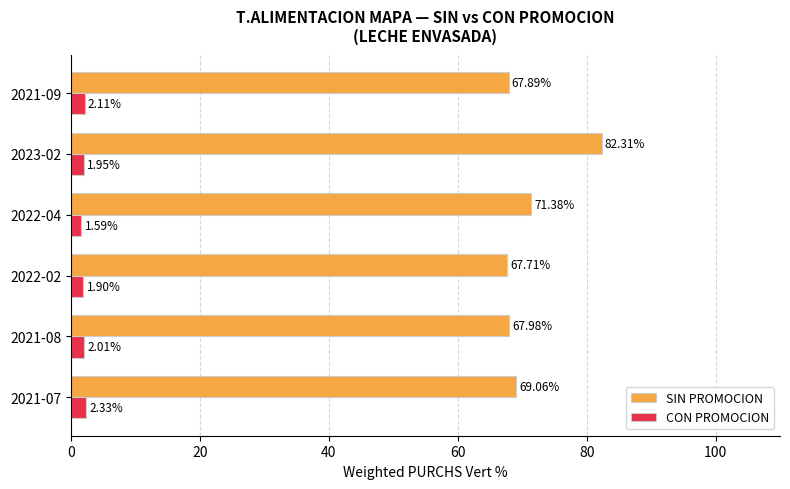

At 2023-02, list the series in order from largest to smallest.

SIN PROMOCION, CON PROMOCION